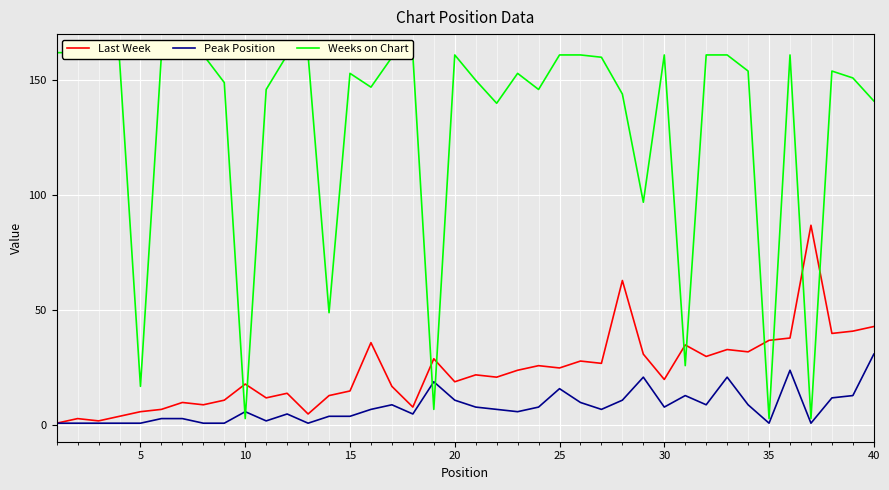

How many lines are shown in the chart?

3